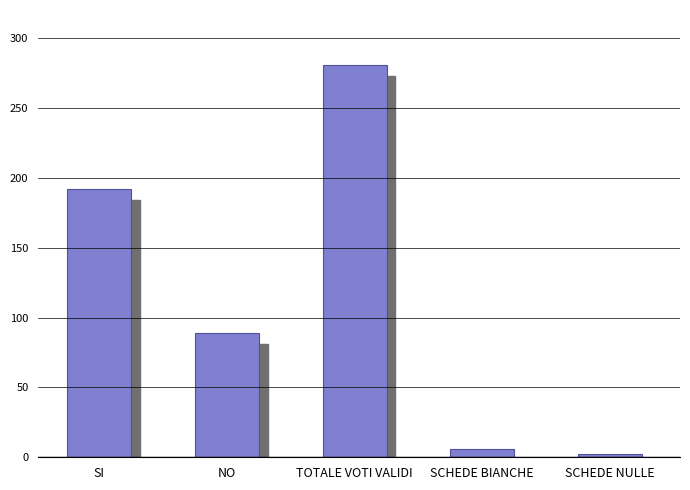

Reading right to left, list all the values displayed in this chart.

SCHEDE NULLE=2	SCHEDE BIANCHE=6	TOTALE VOTI VALIDI=281	NO=89	SI=192